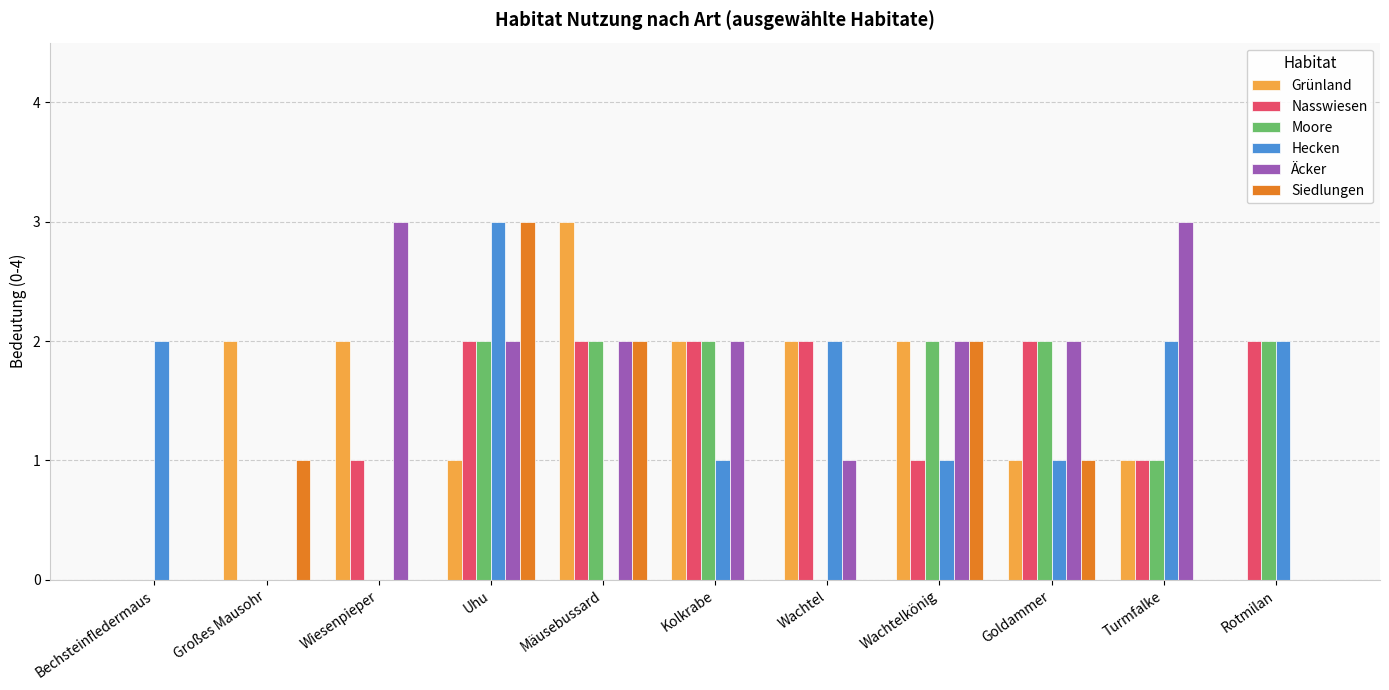

What is the sum of all Nasswiesen values?

15